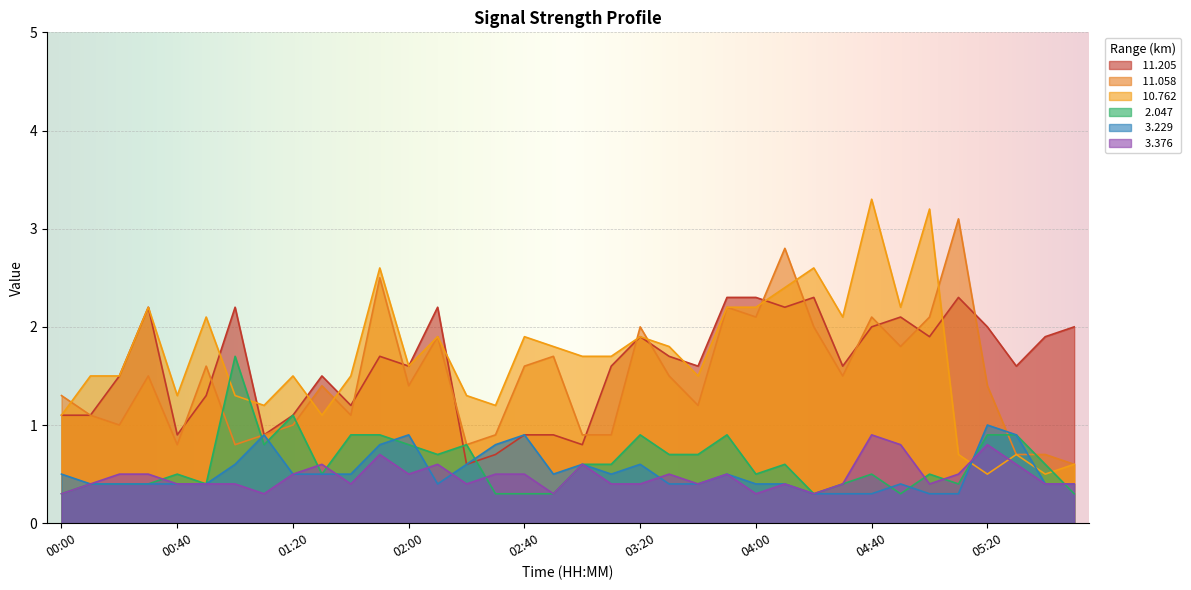

What is the difference between the maximum and minimum values in the  11.058 series?

2.5